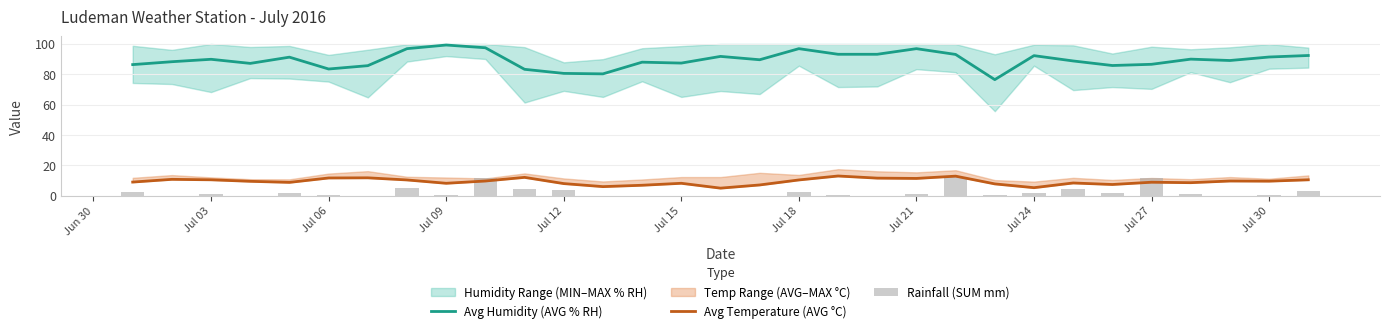

What is the highest value of the Avg Humidity (AVG % RH) series?

99.3